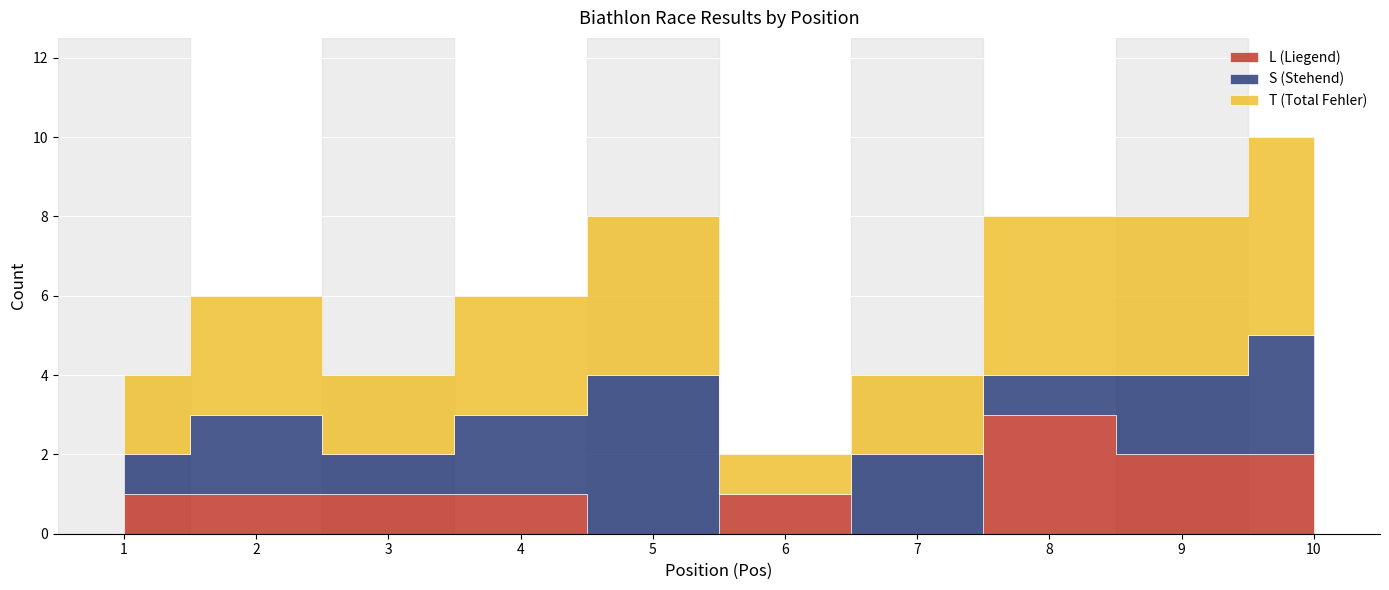

List the labels in order of T (Total Fehler) value, smallest first.

6, 1, 3, 7, 2, 4, 5, 8, 9, 10